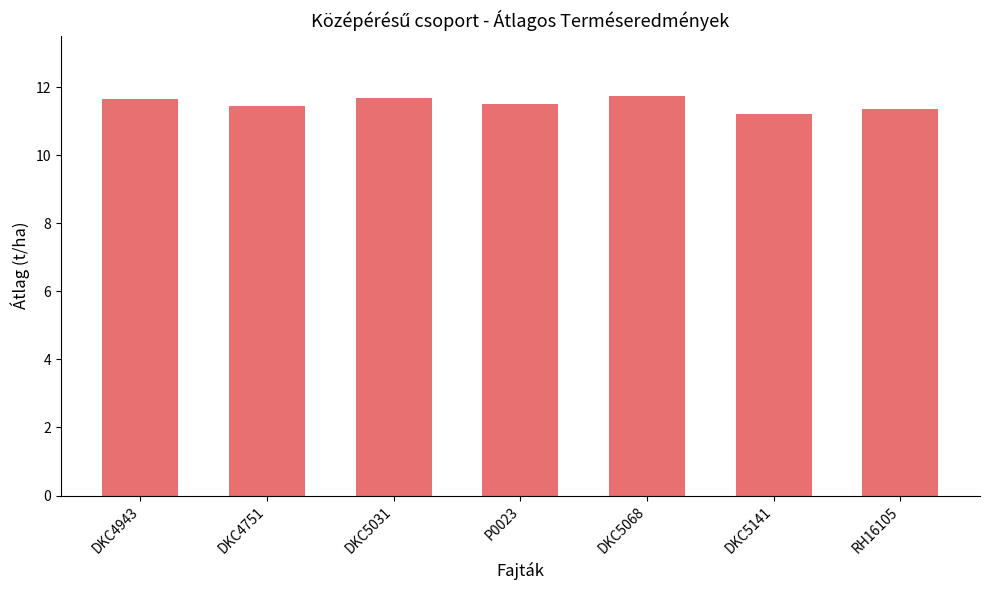

The chart shows a value of 15.1 at P0023. True or false?

False